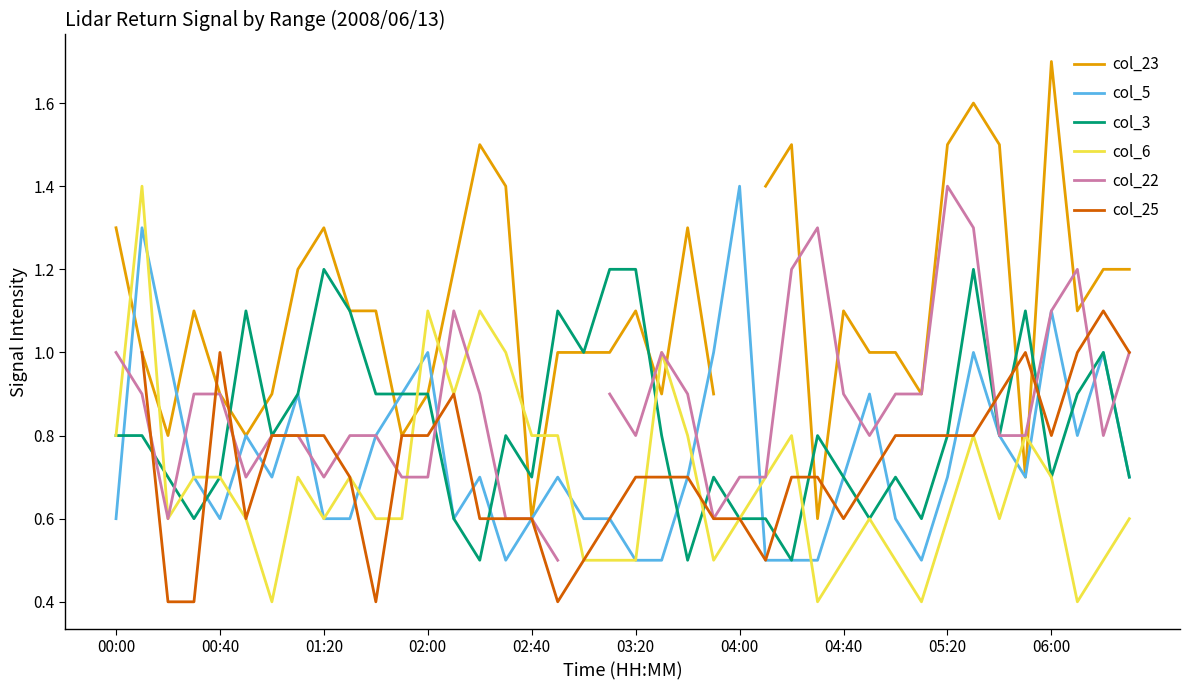

The value of col_6 at 00:40 is 0.7. True or false?

True